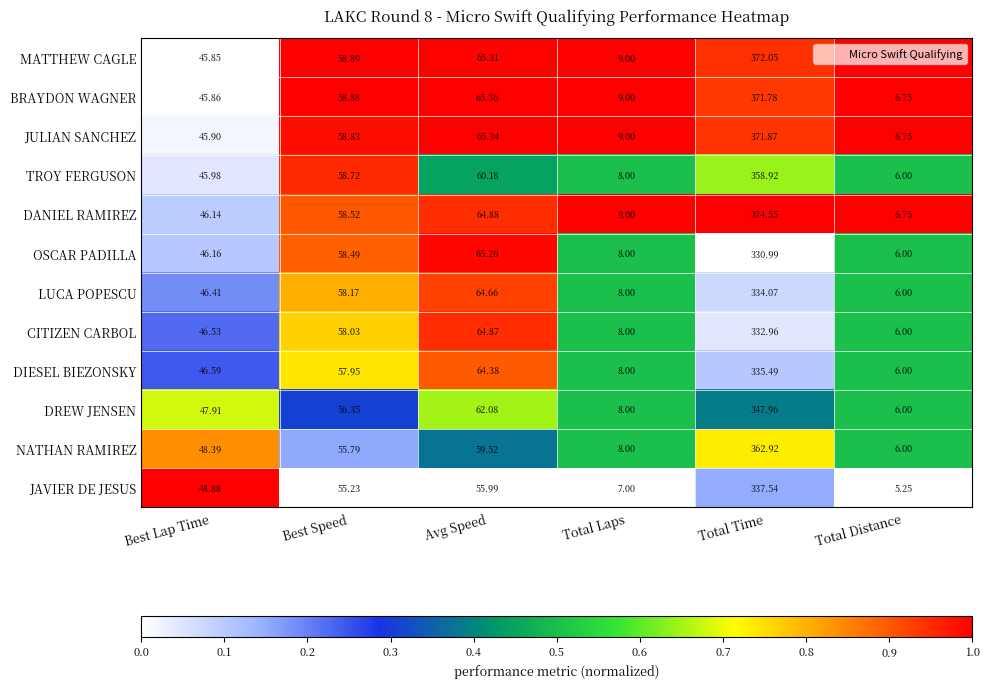

At which category is the sum across all series the highest?

Total Time